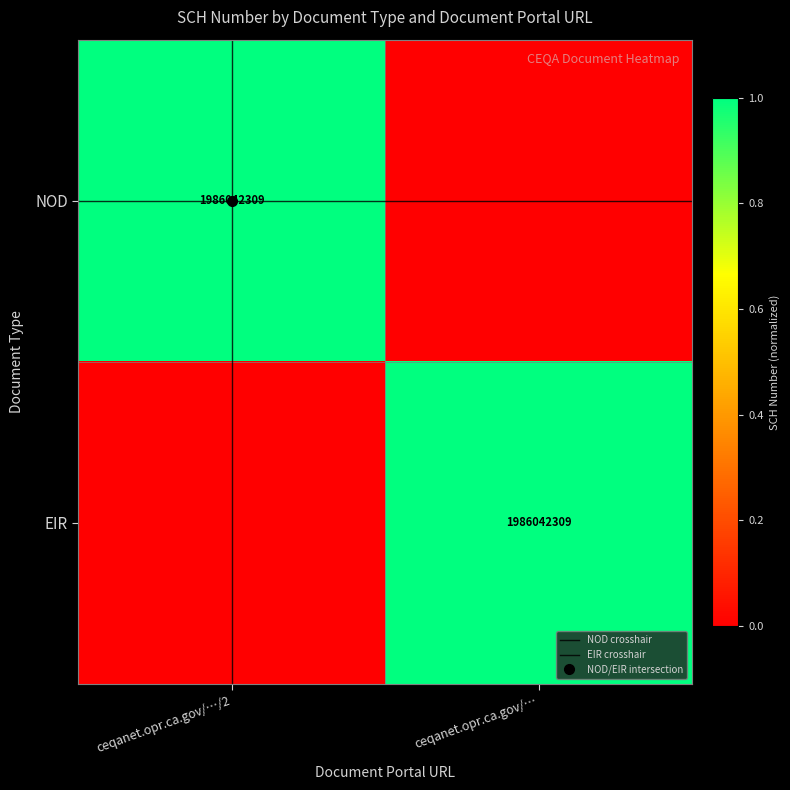

Is it true that NOD equals 2 at ceqanet.opr.ca.gov/…/2?

False